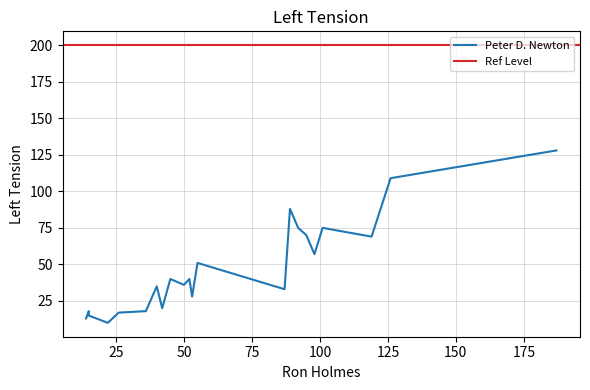

How many values in the Peter D. Newton series are below 40?

11